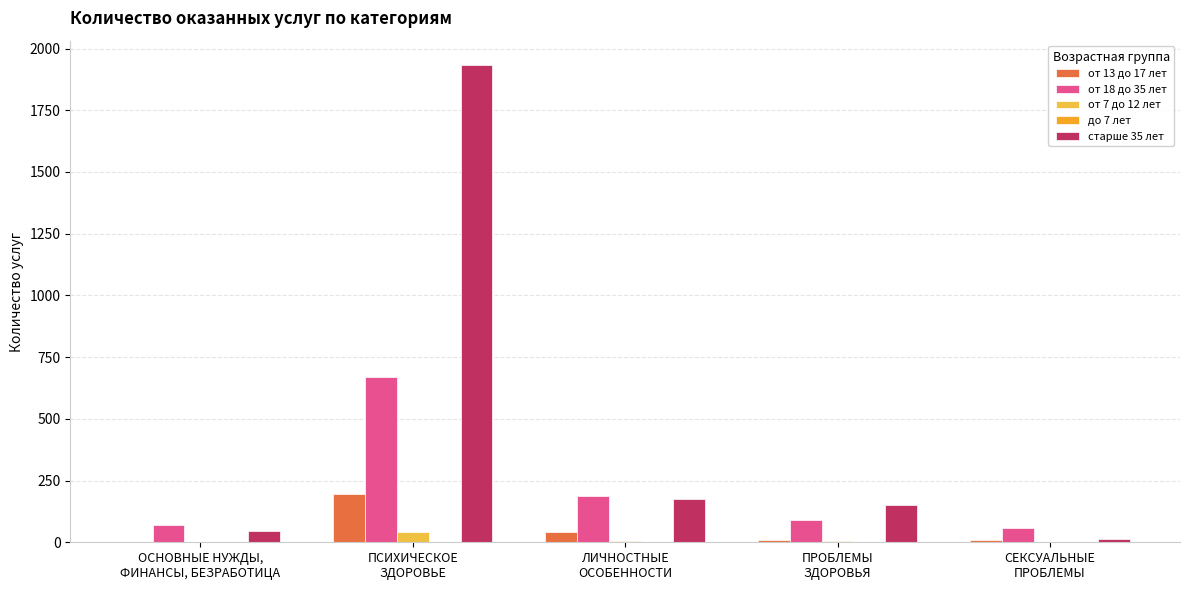

List the labels in order of от 18 до 35 лет value, smallest first.

СЕКСУАЛЬНЫЕ
ПРОБЛЕМЫ, ОСНОВНЫЕ НУЖДЫ,
ФИНАНСЫ, БЕЗРАБОТИЦА, ПРОБЛЕМЫ
ЗДОРОВЬЯ, ЛИЧНОСТНЫЕ
ОСОБЕННОСТИ, ПСИХИЧЕСКОЕ
ЗДОРОВЬЕ